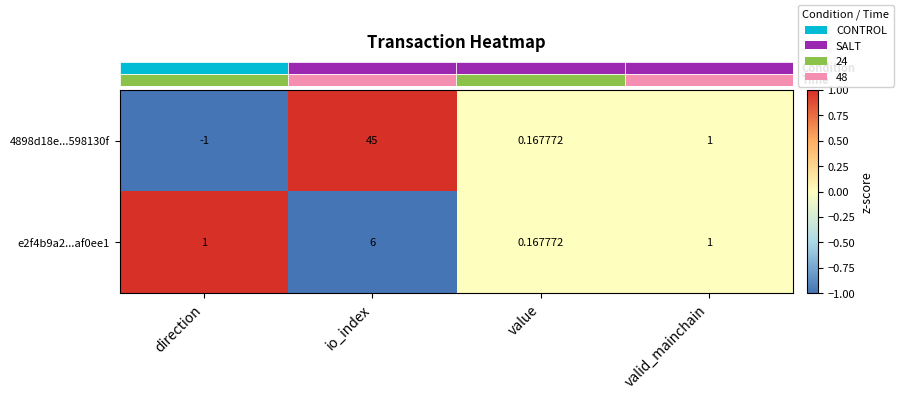

Rank the categories by 4898d18e...598130f value from lowest to highest.

direction, value, valid_mainchain, io_index